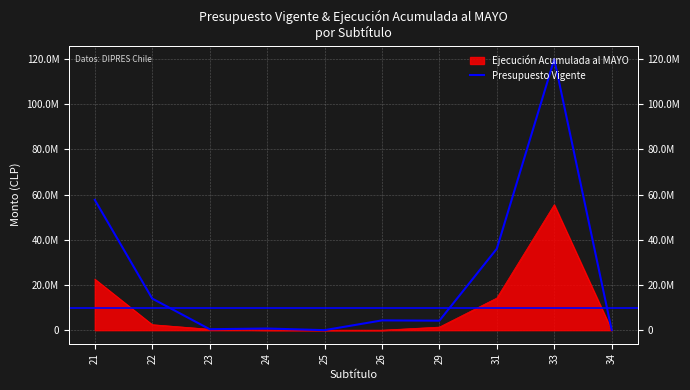

What is the smallest value displayed?

7732